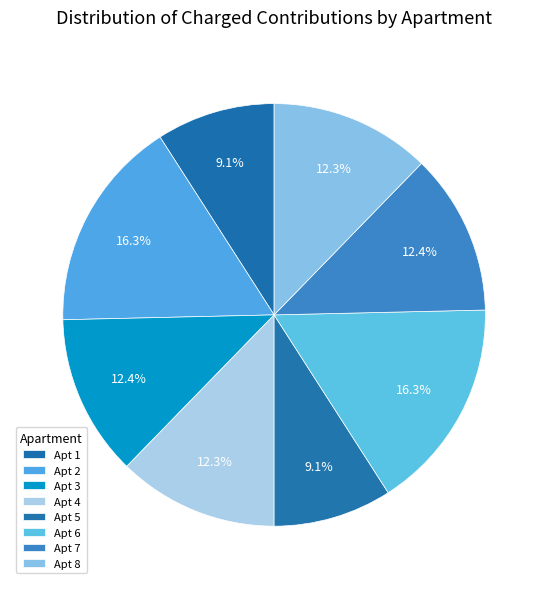

Is there any slice that represents more than half of the pie?

No